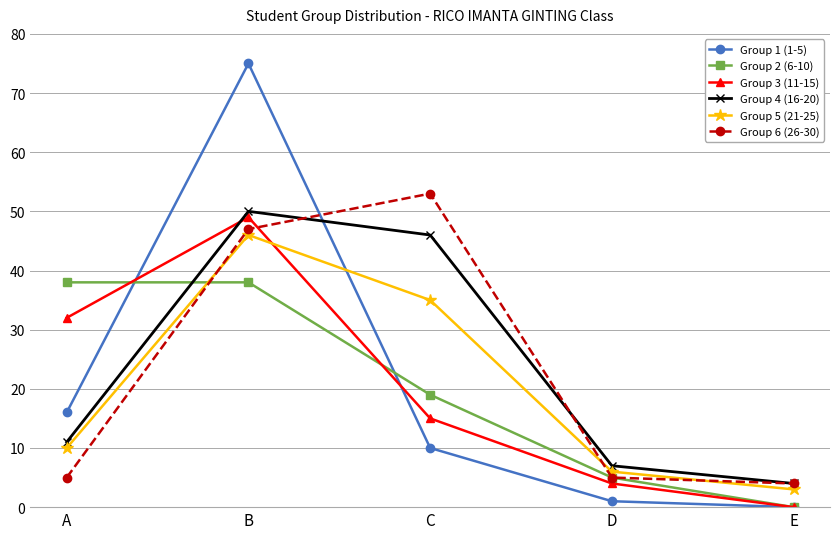

Is it true that Group 6 (26-30) equals 53 at C?

True